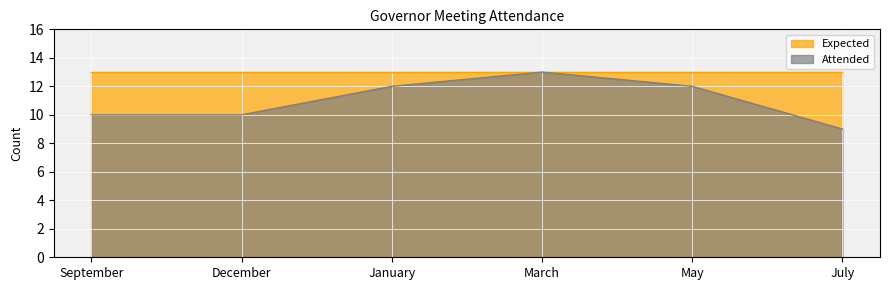

What position from the right is July?

1